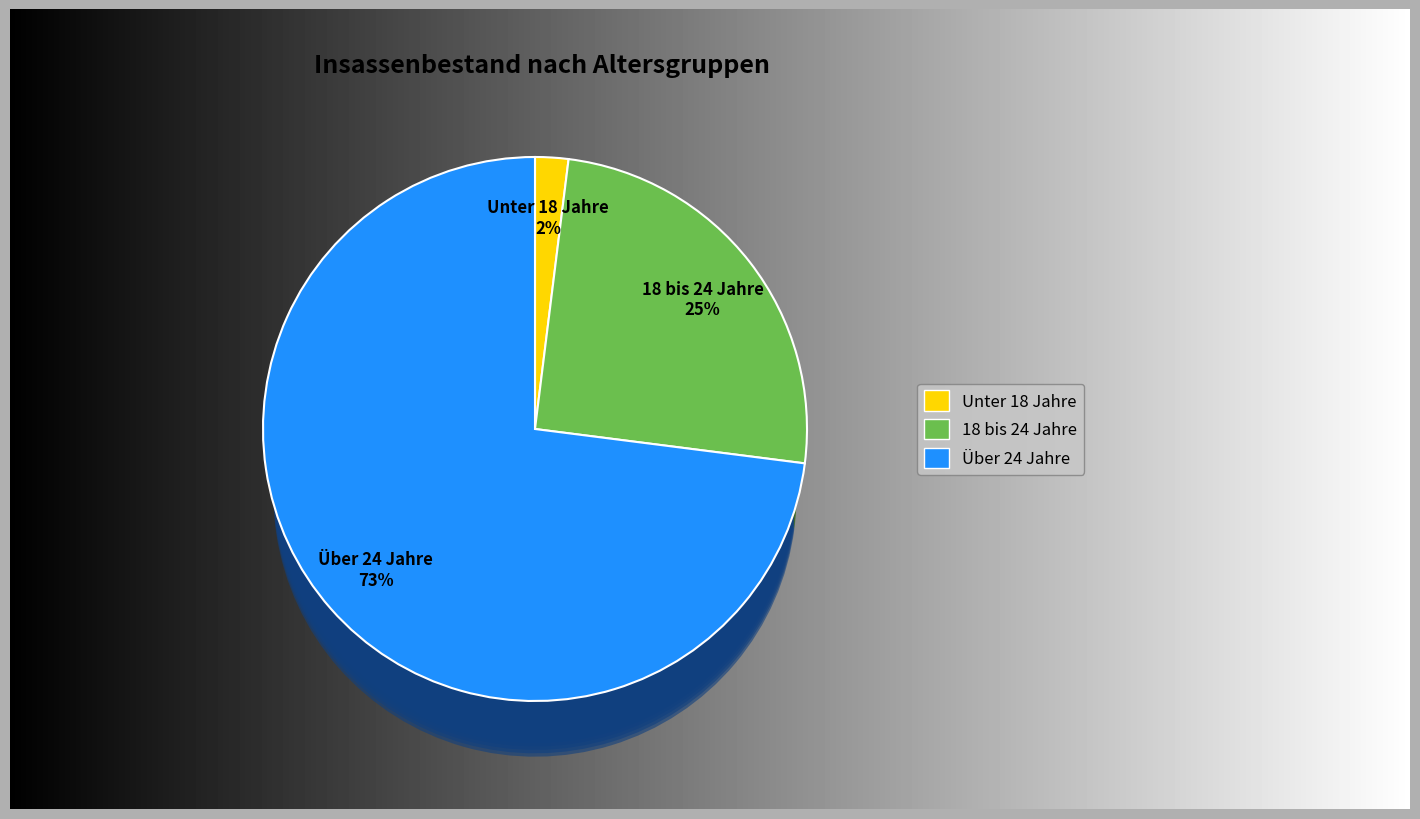

What percentage is NOT represented by 18 bis 24 Jahre?

75.0%